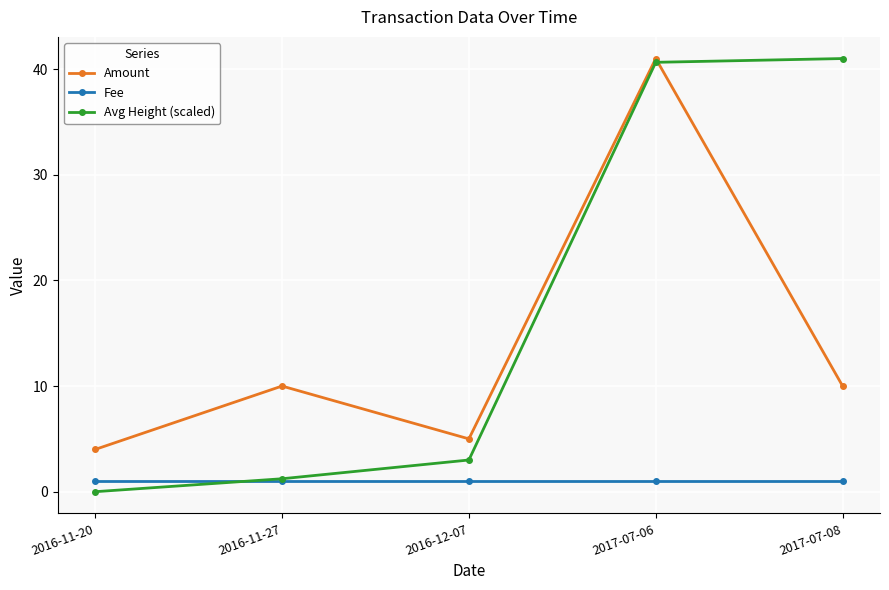

Which series has the largest total across all categories?

Avg Height (scaled)